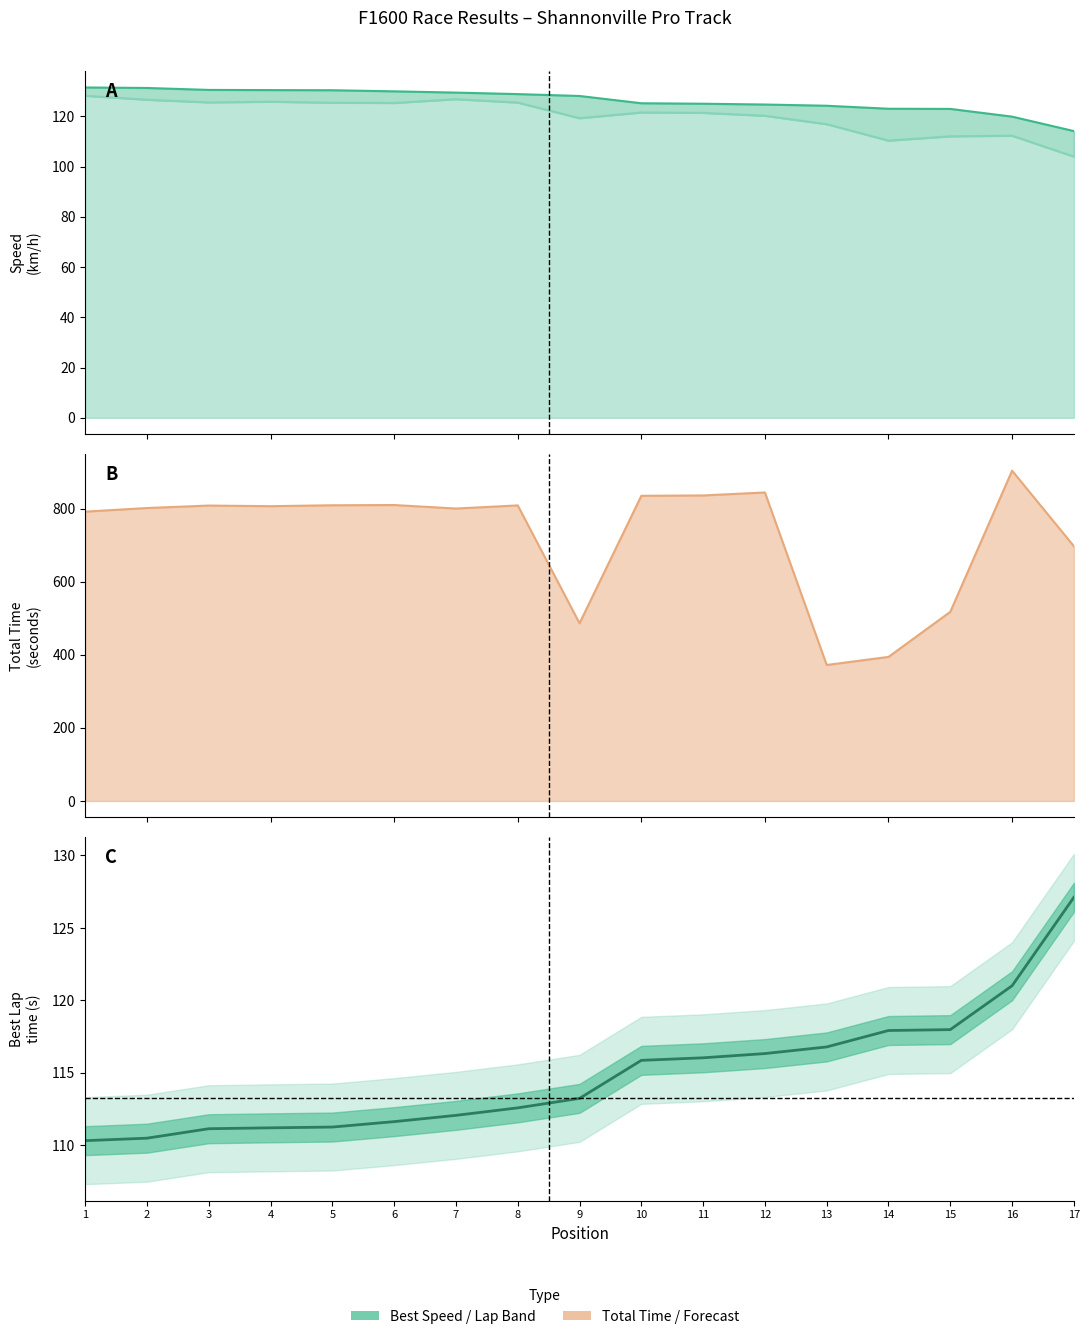

List the labels in order of value, largest first.

17, 16, 15, 14, 13, 12, 11, 10, 9, 8, 7, 6, 5, 4, 3, 2, 1